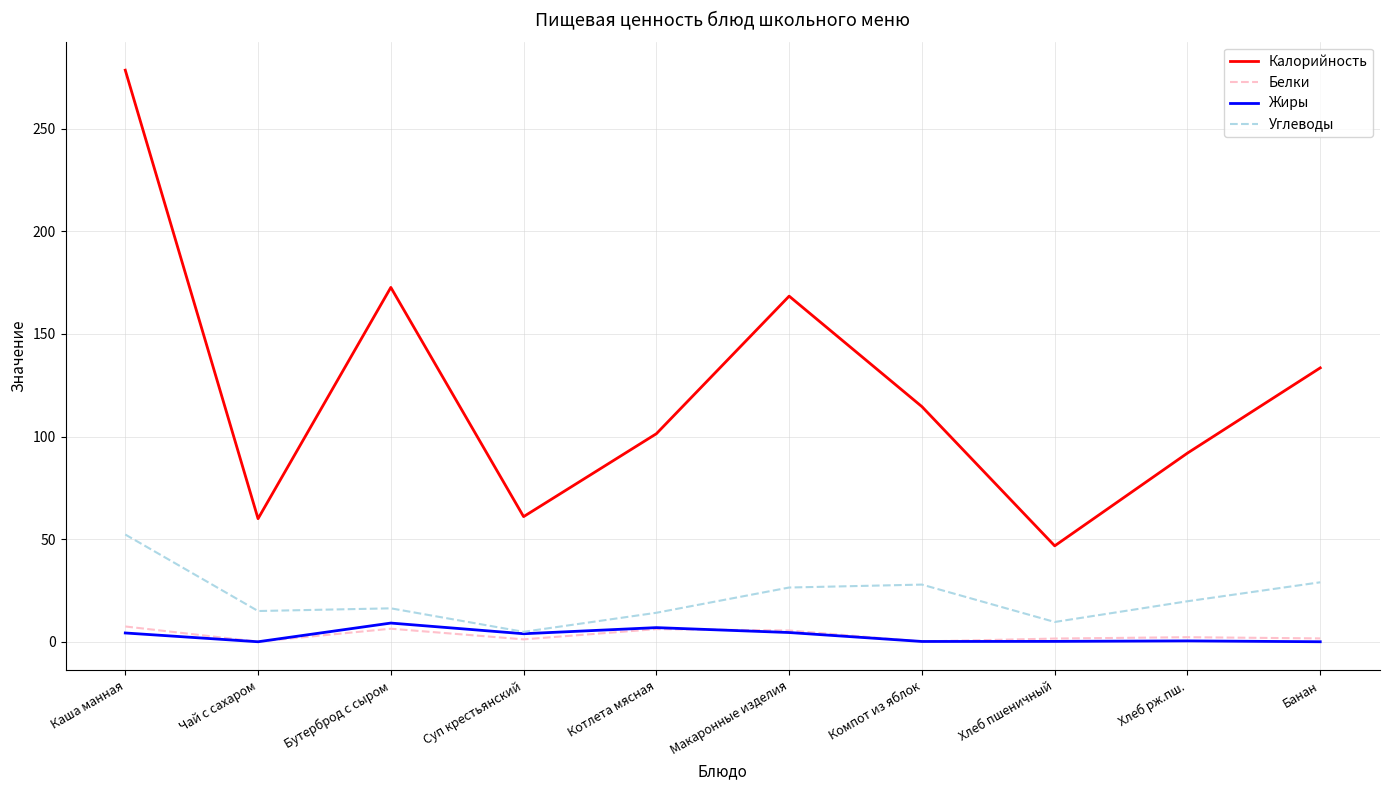

At which category does Белки reach its first local peak?

Бутерброд с сыром